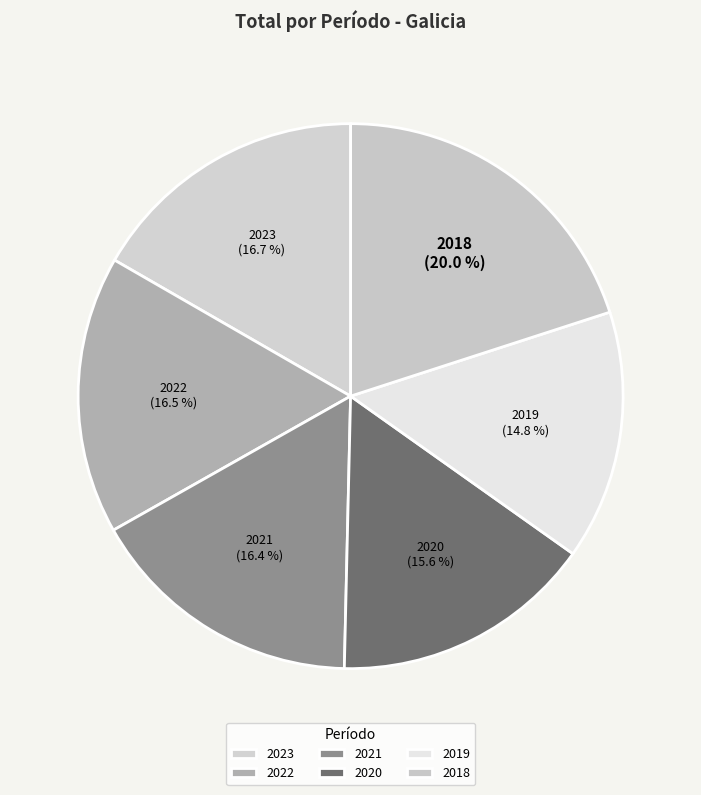

Is there any slice that represents more than half of the pie?

No